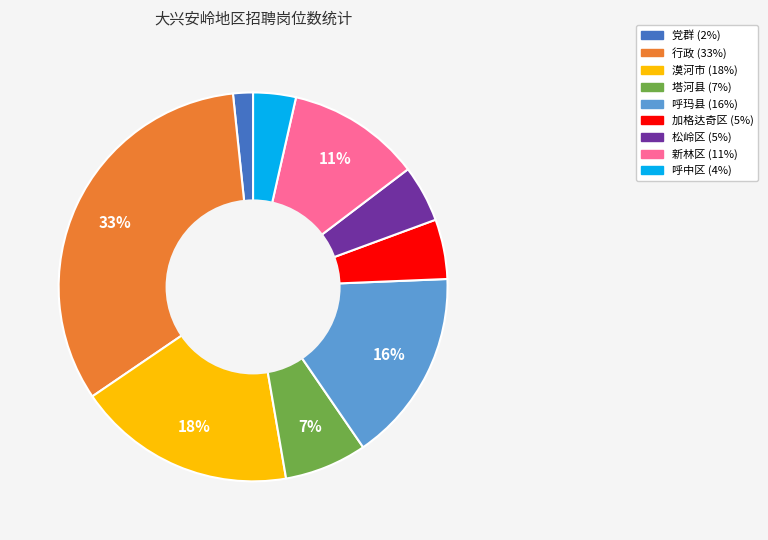

Is it true that 呼玛县 is 16% of the pie?

True